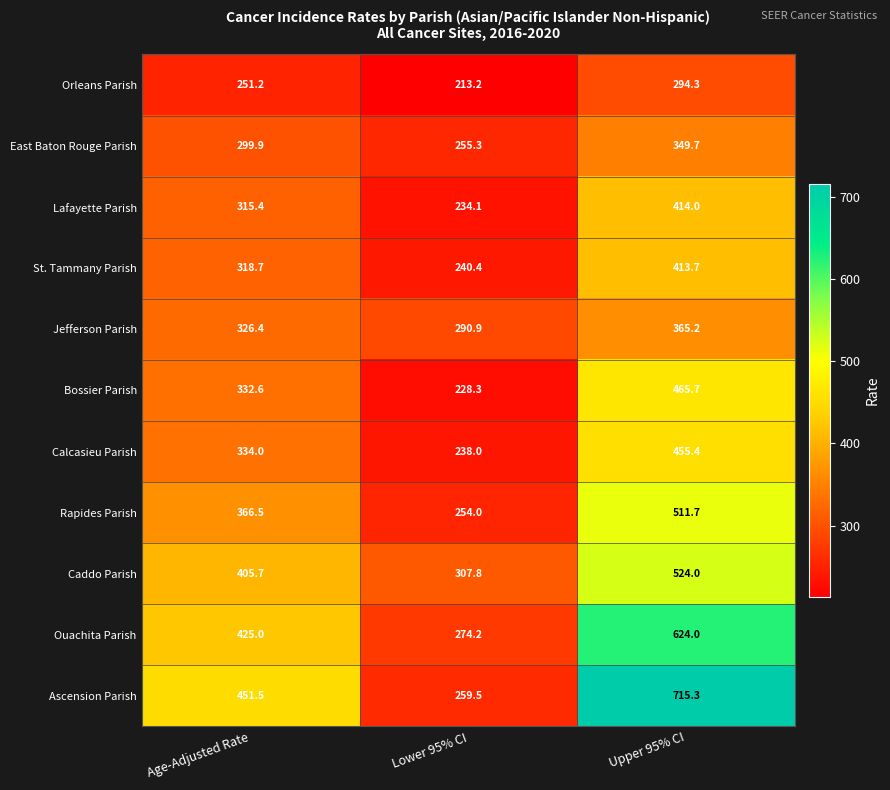

The Lafayette Parish series shows 92.9 at Age-Adjusted Rate. True or false?

False